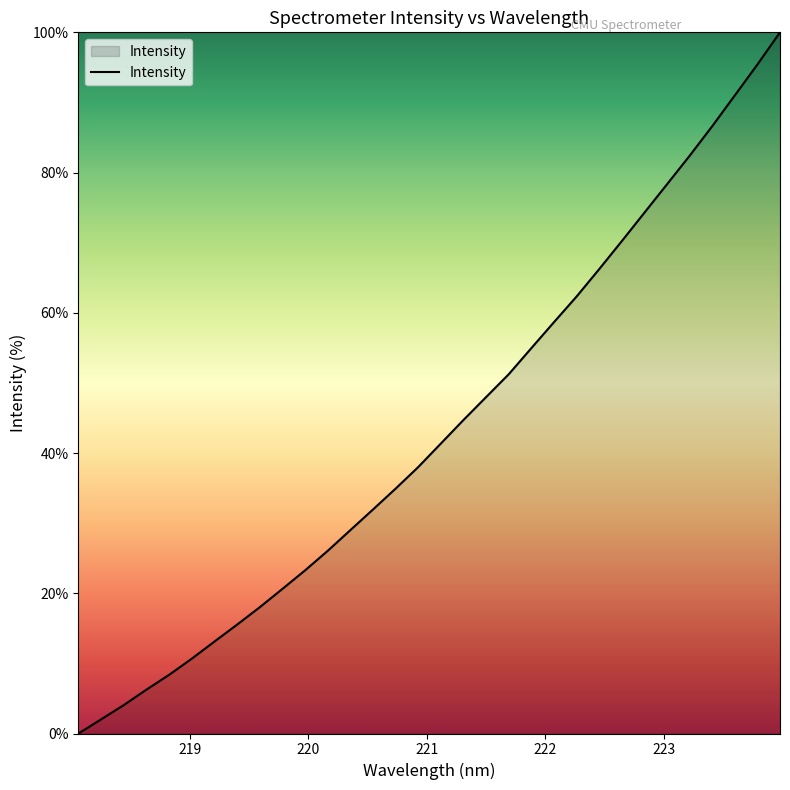

Does the chart have visible grid lines?

No